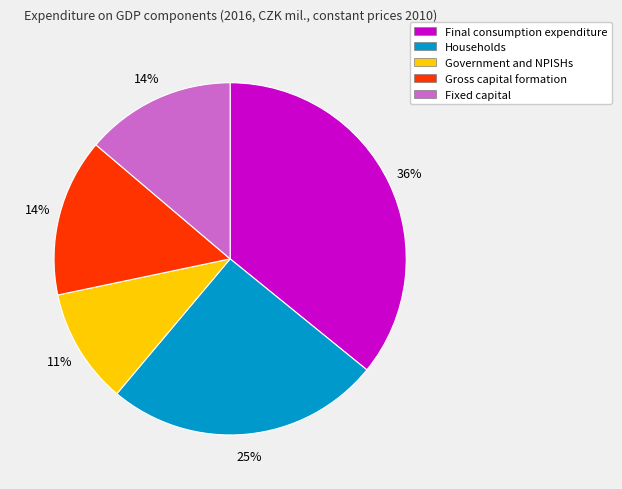

Count the number of slices in the pie.

5